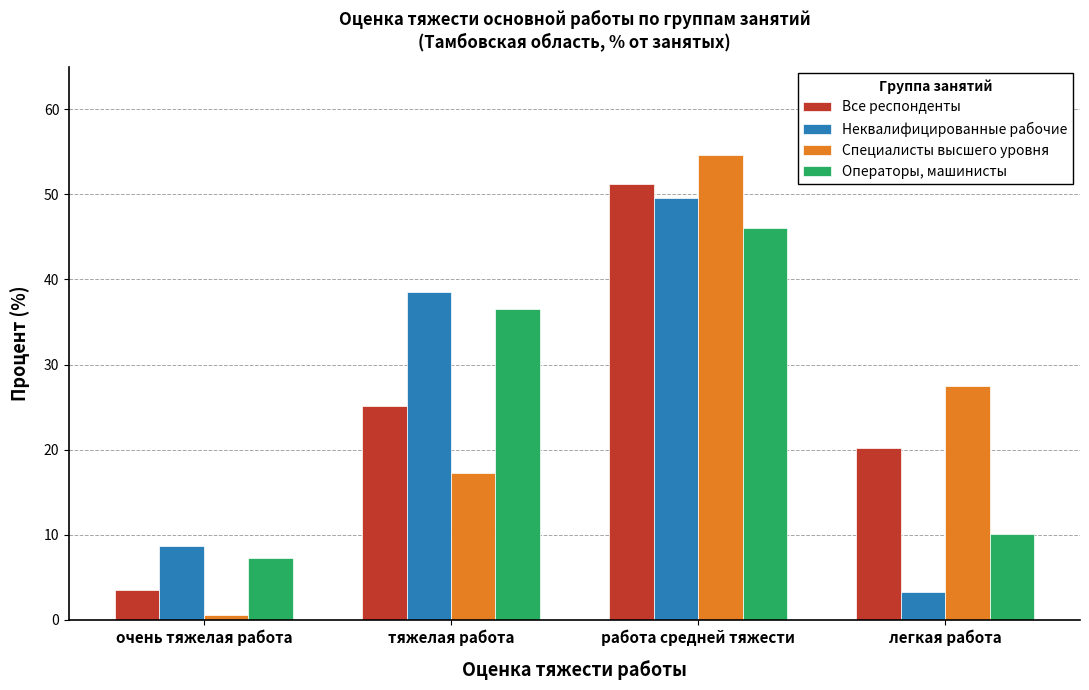

Rank the series at очень тяжелая работа from lowest to highest value.

Специалисты высшего уровня, Все респонденты, Операторы, машинисты, Неквалифицированные рабочие